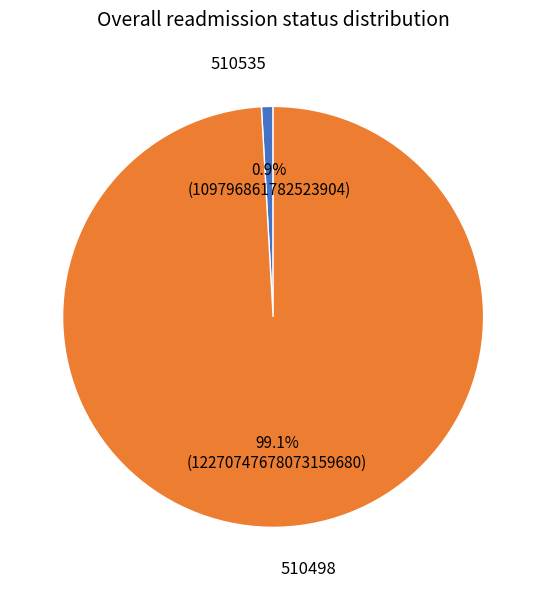

What is the ratio of the value at 510498 to the value at 510535?

111.8